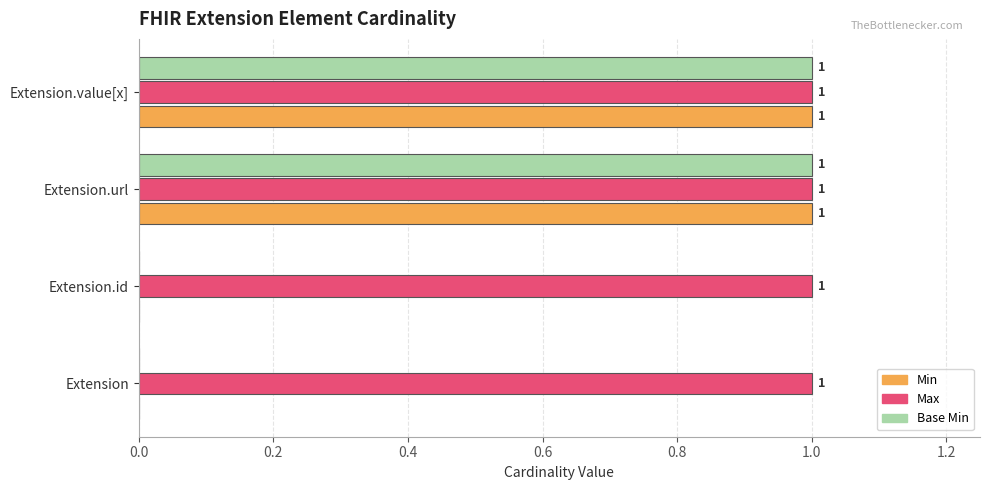

Which series has the largest total across all categories?

Max